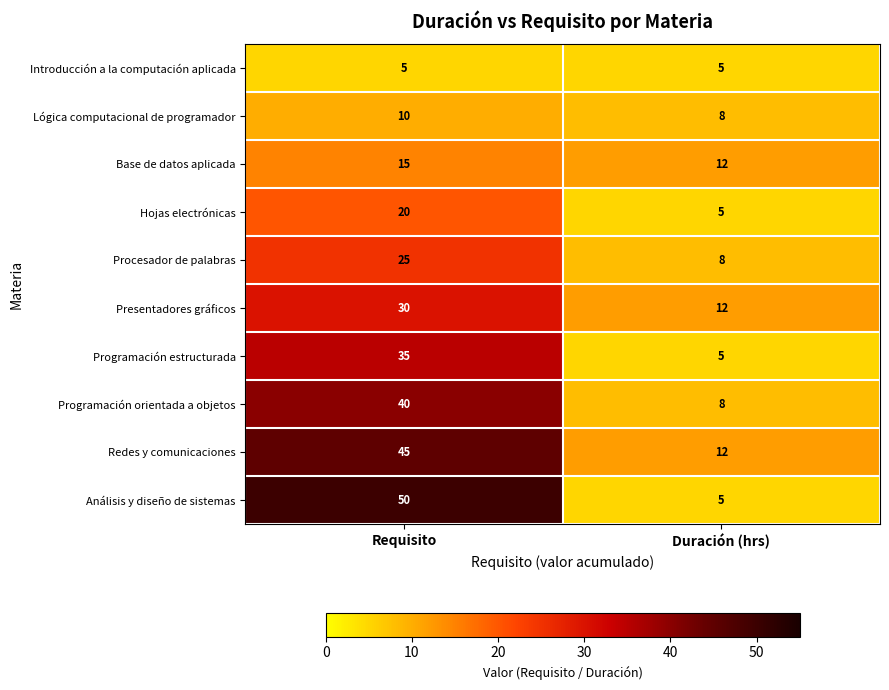

True or false: Presentadores gráficos has a value of 49 at Requisito.

False